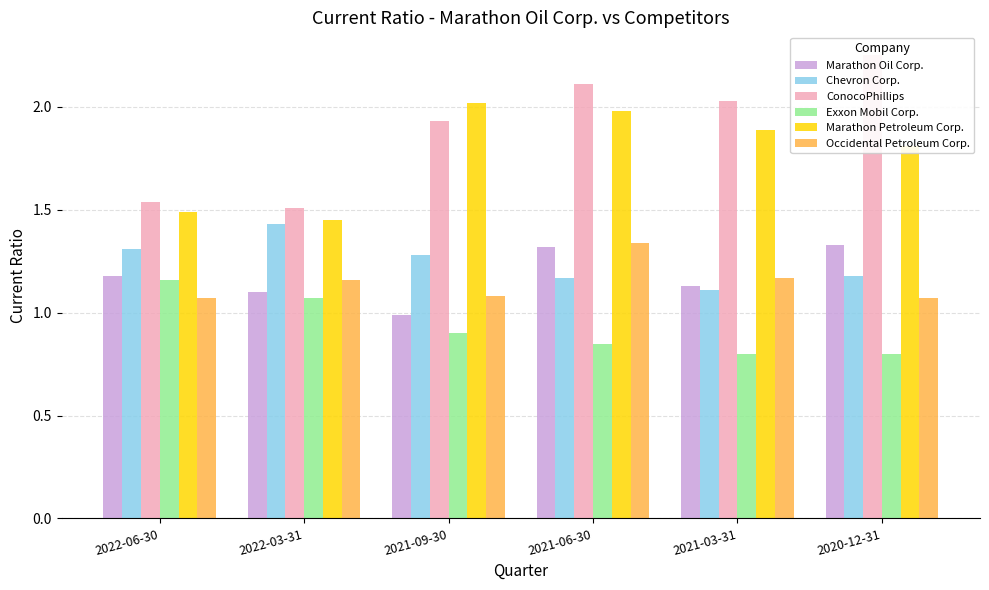

What is the spread (max minus min) of values at 2021-06-30?

1.3